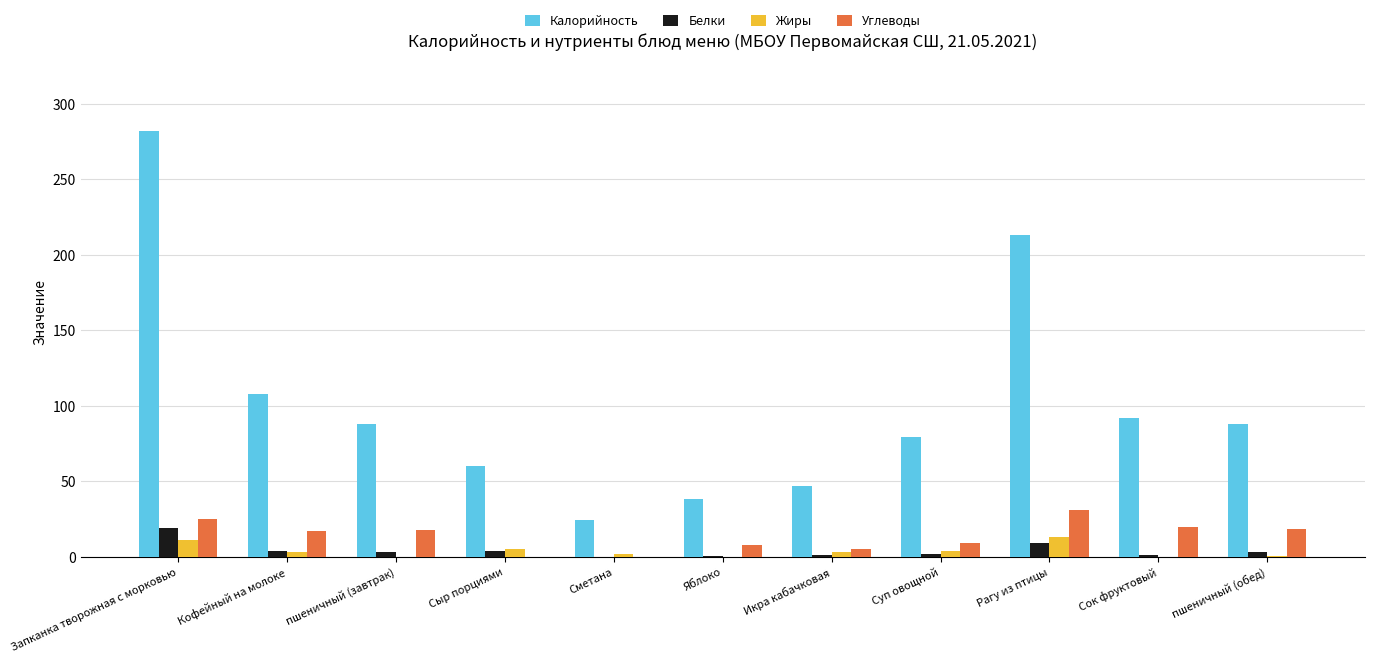

What is the sum of the Жиры values at пшеничный (обед) and Запканка творожная с морковью?

11.4